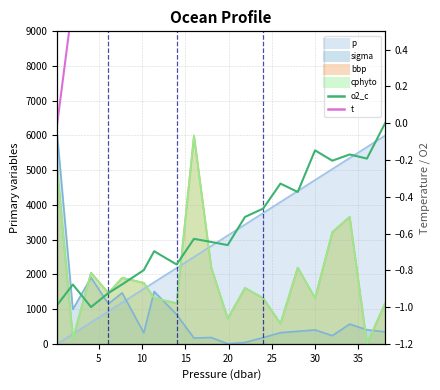

What is the spread (max minus min) of values at 15?

1.7